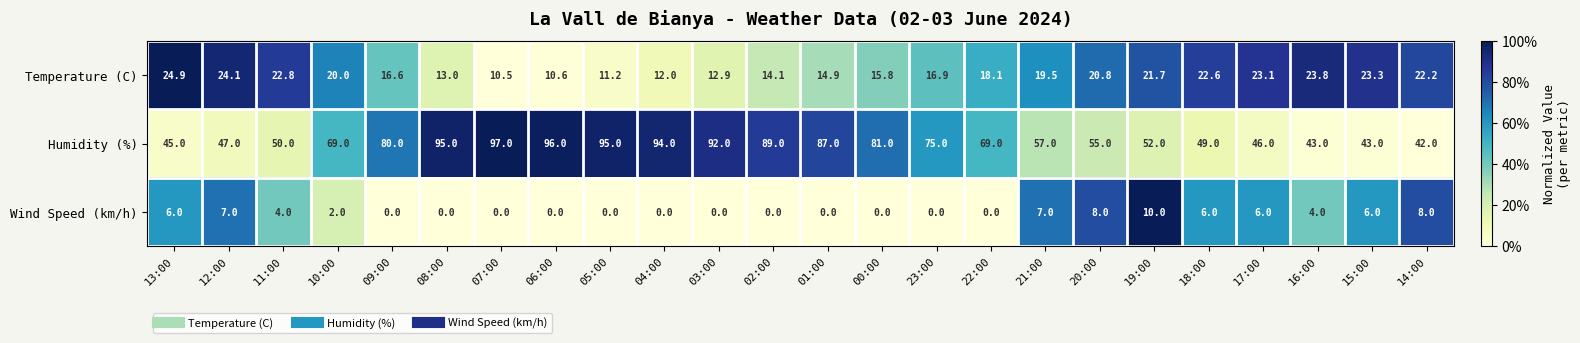

Which category has the highest value across all series?

07:00